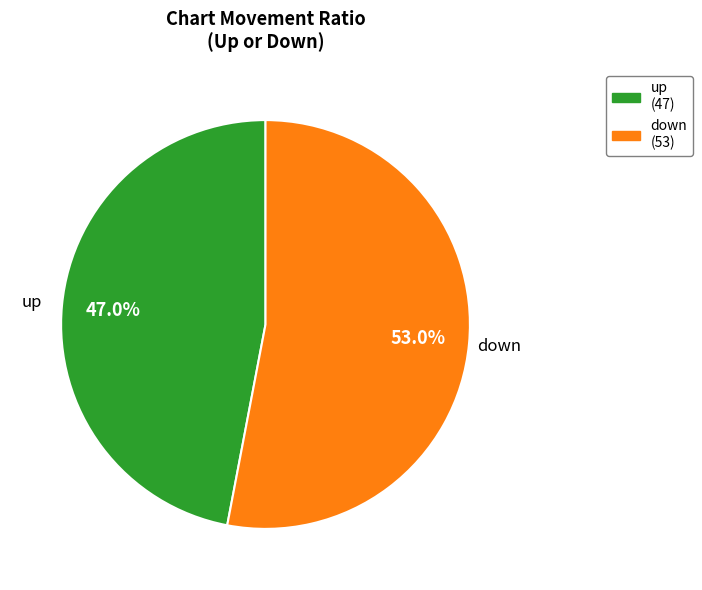

How many segments does this pie chart have?

2